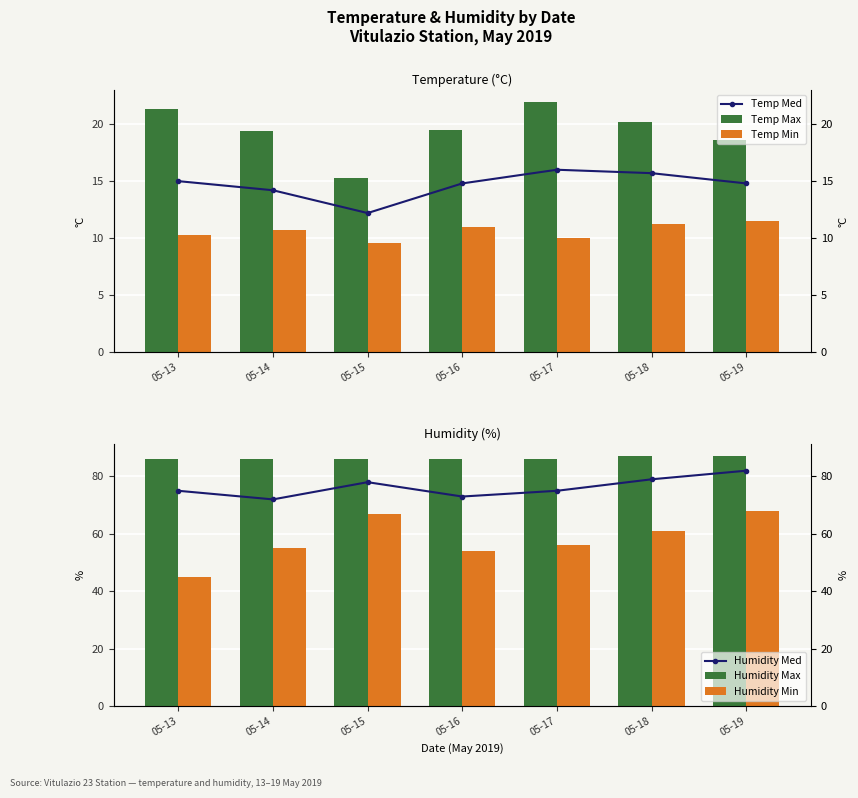

What are all the series names shown in the legend?

Temp Med, Temp Max, Temp Min, Humidity Med, Humidity Max, Humidity Min